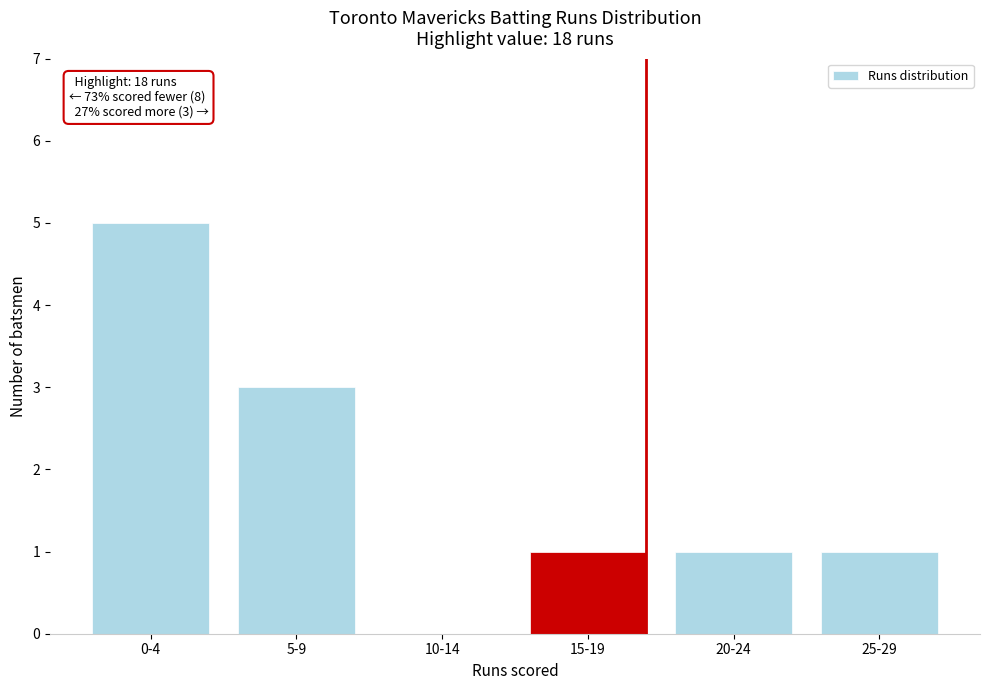

Reading left to right, extract all data points from this chart.

0-4=5	5-9=3	10-14=0	15-19=1	20-24=1	25-29=1